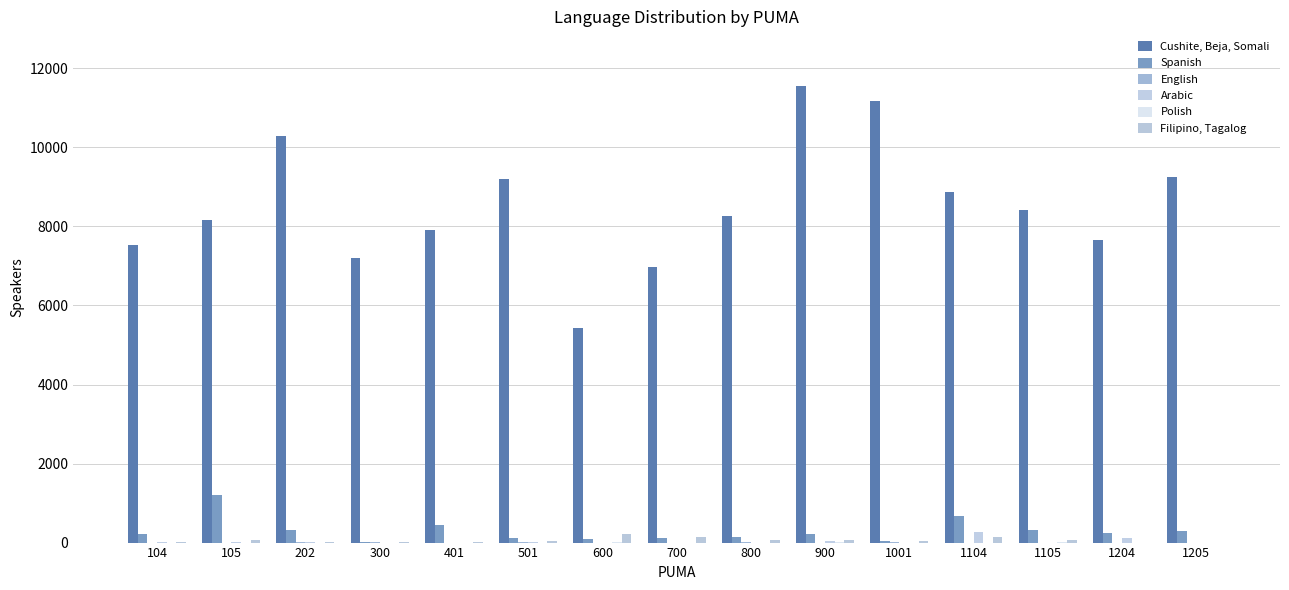

Between 300 and 1104, which is larger?

1104